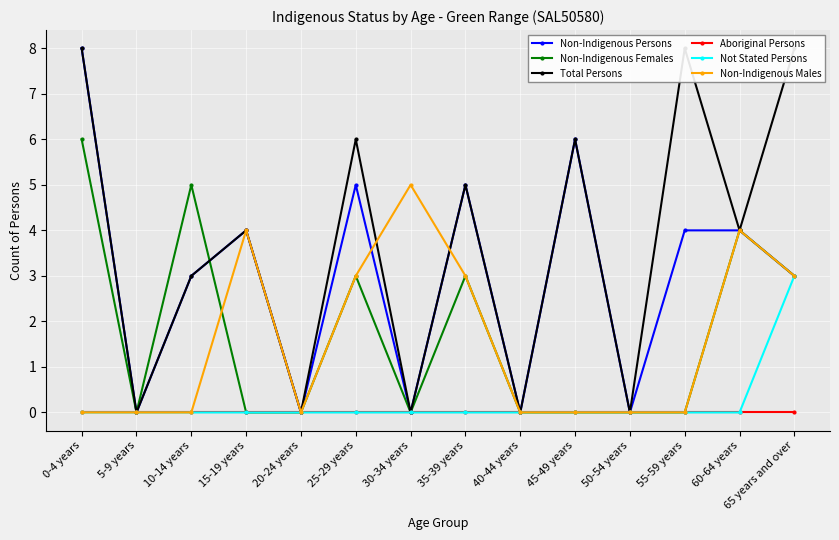

What is the value of the Non-Indigenous Females point at the 3rd from the left?

5